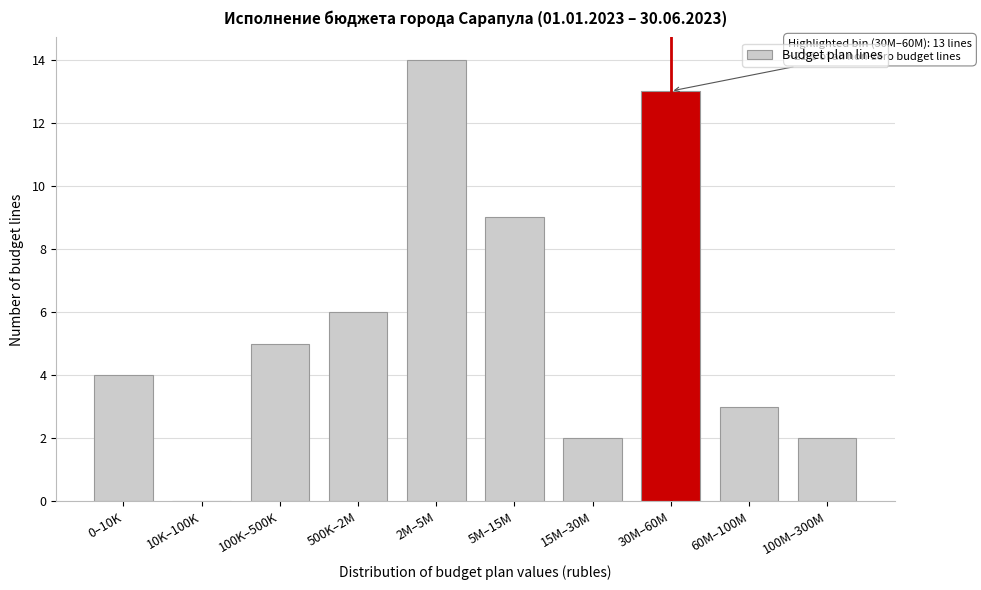

Reading left to right, list all the values displayed in this chart.

0–10K=4	10K–100K=0	100K–500K=5	500K–2M=6	2M–5M=14	5M–15M=9	15M–30M=2	30M–60M=13	60M–100M=3	100M–300M=2